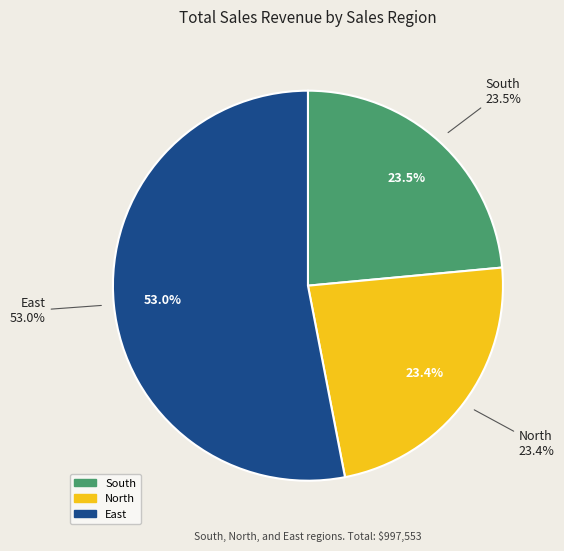

True or false: North accounts for 23% of the total.

True